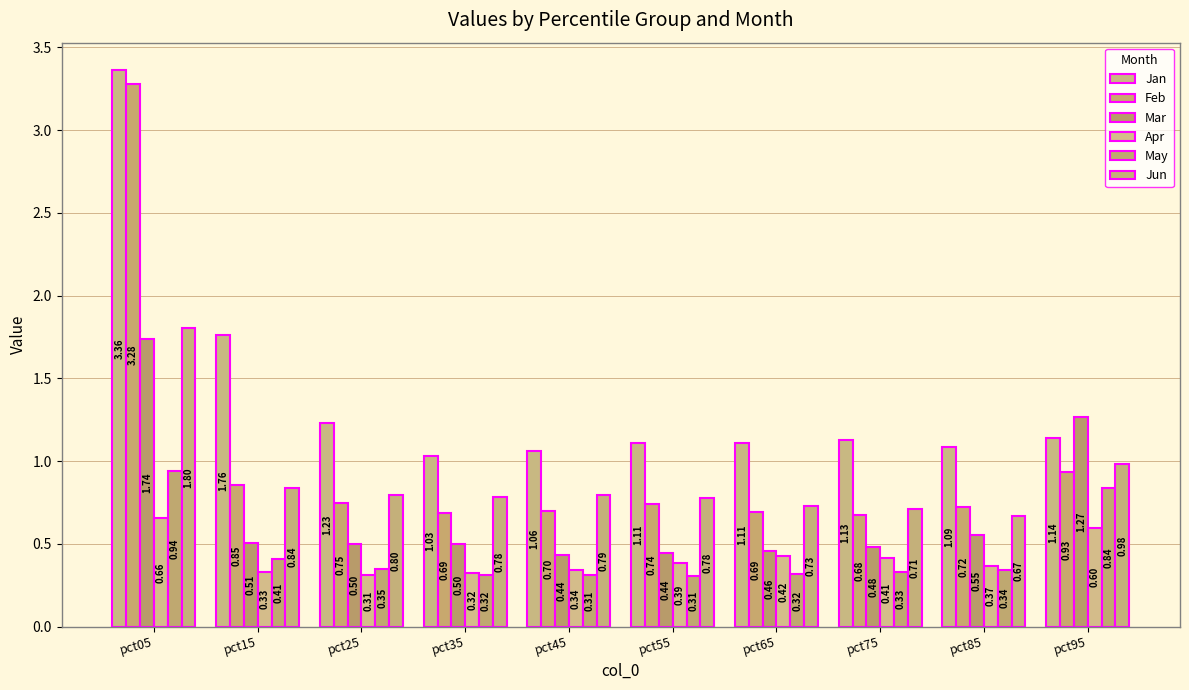

What is the sum of the Apr values at pct25 and pct95?

0.9